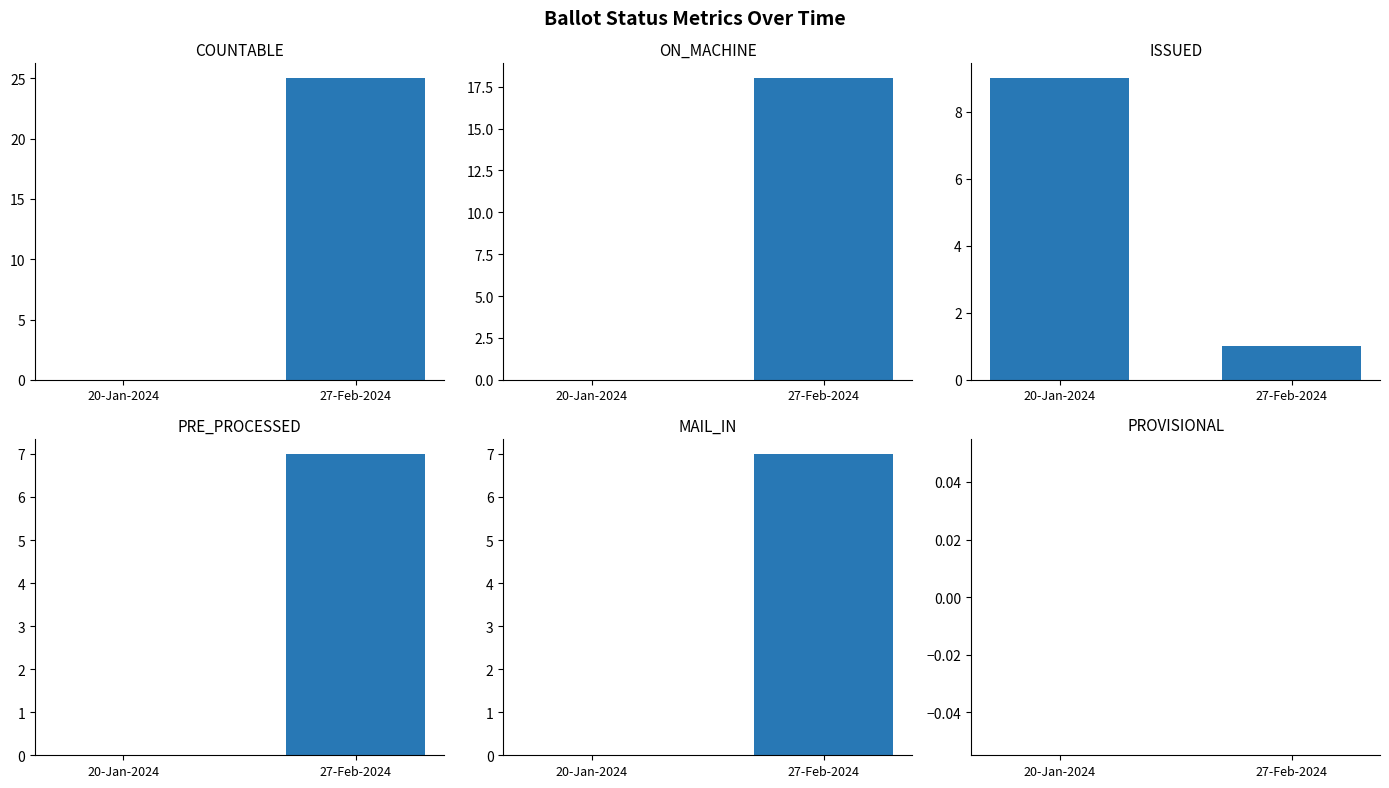

What are all the series names shown in the legend?

COUNTABLE, ON_MACHINE, ISSUED, PRE_PROCESSED, MAIL_IN, PROVISIONAL